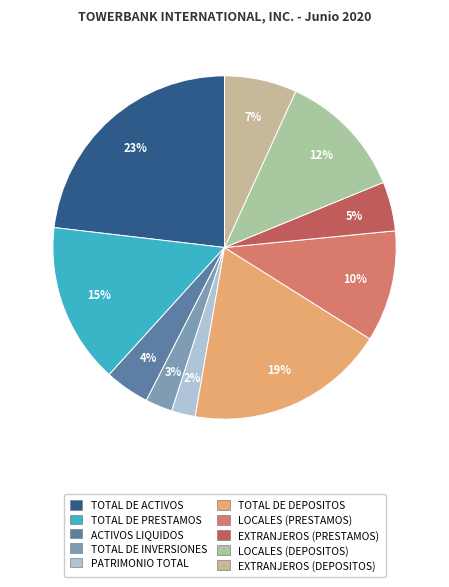

What is the change in value from ACTIVOS LIQUIDOS to TOTAL DE DEPOSITOS?

+712668.3